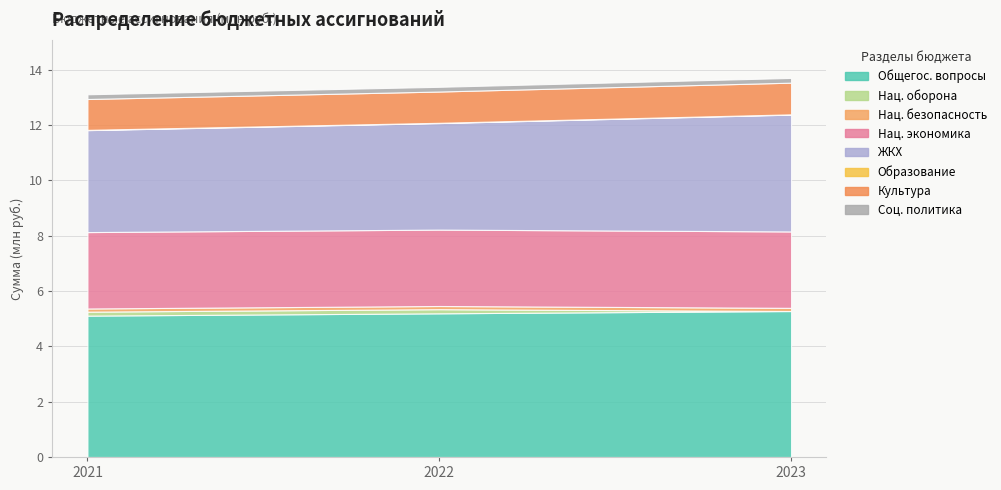

Reading left to right, extract all data points from this chart.

2021 г. (Сумма): 5109594.5	142600.0	115000.0	2761559.4	3684947.4	10019.7	1115634.0	170000.0
2022 г. (Сумма): 5192514.1	149600.0	115000.0	2761559.4	3850520.8	10019.7	1130366.0	170000.0
2023 г. (Сумма): 5275433.7	0.0	115000.0	2761559.4	4222689.2	10019.7	1145688.0	170000.0